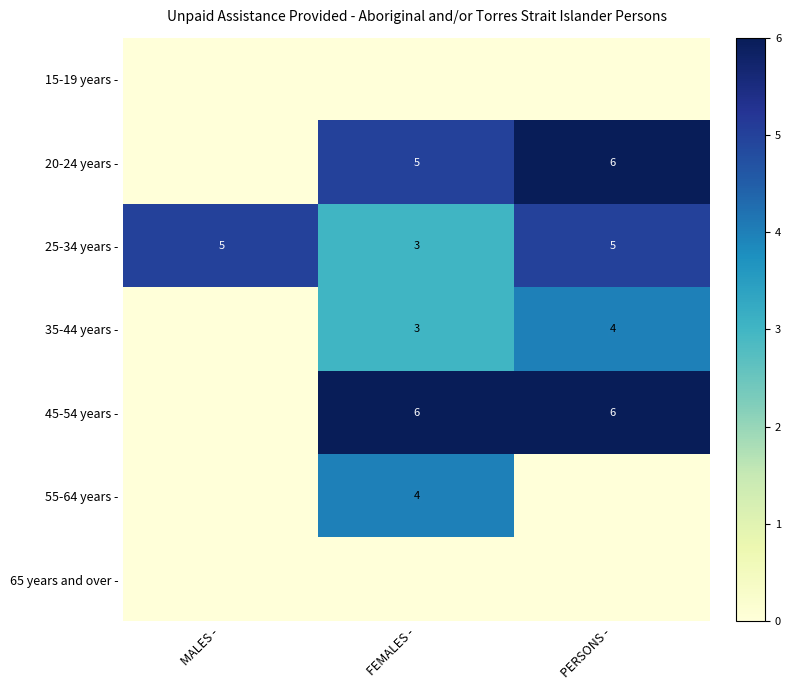

Which category has the lowest value in the 25-34 years - series?

FEMALES -